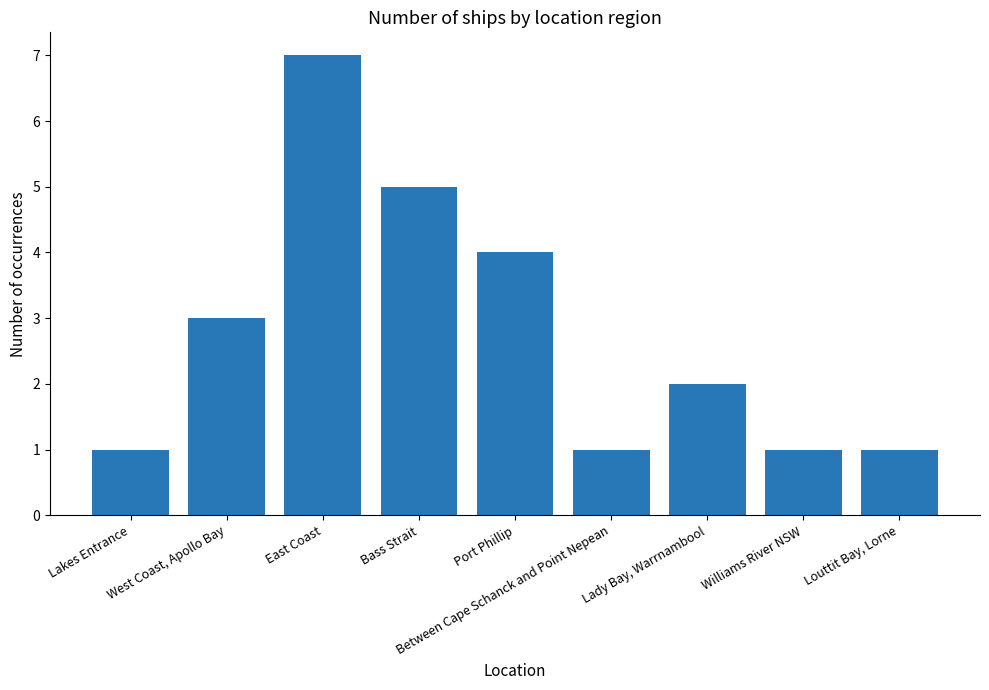

How many bars are there in total?

9